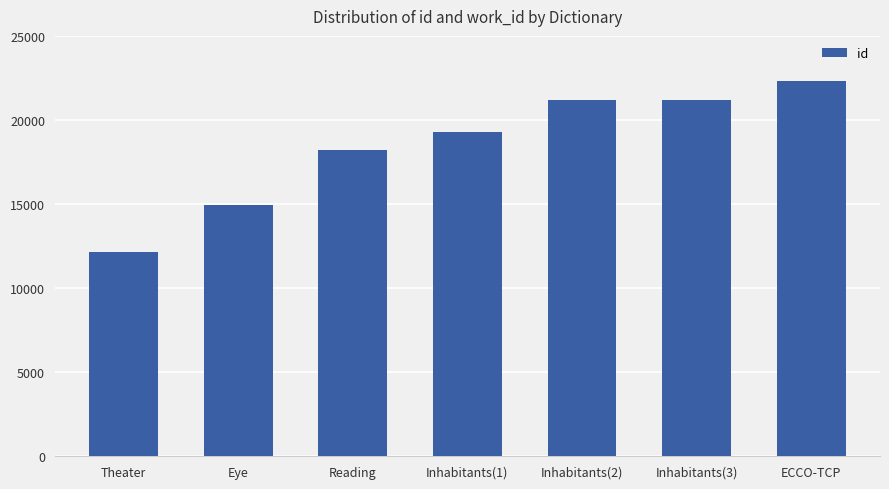

What is the label of the 7th bar from the right?

Theater